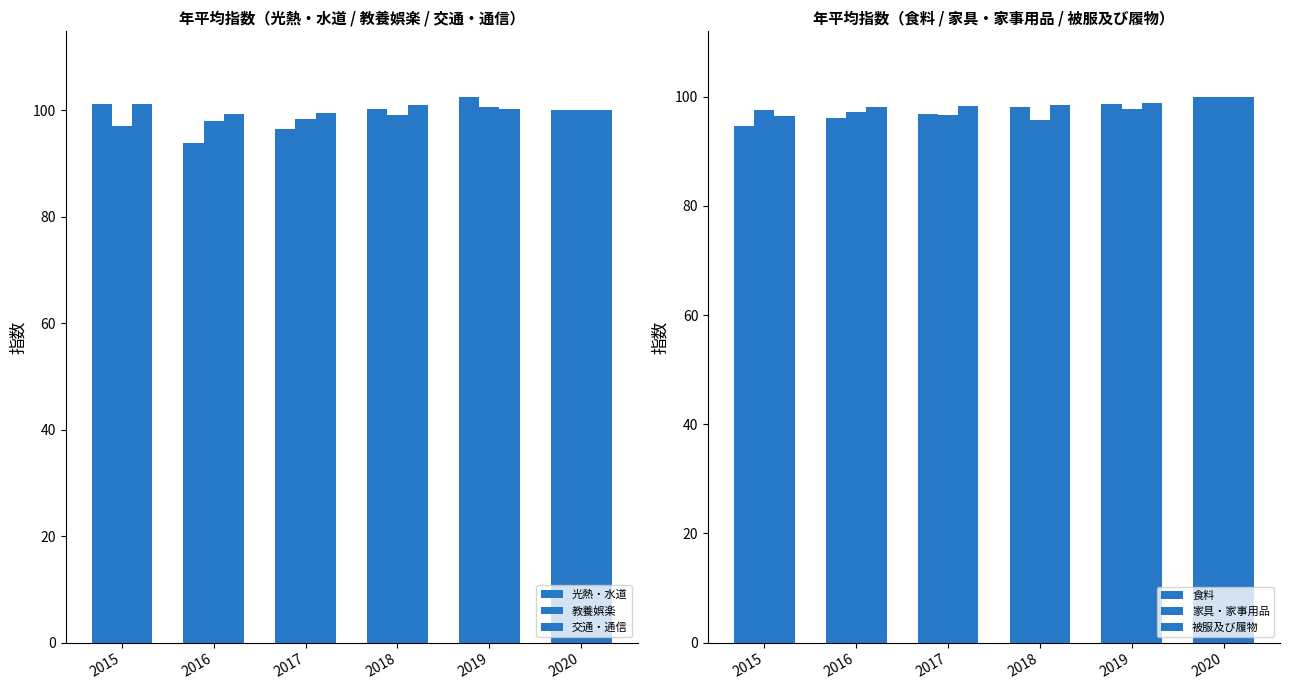

What is the value of the 家具・家事用品 bar at the 6th from the left?

100.0